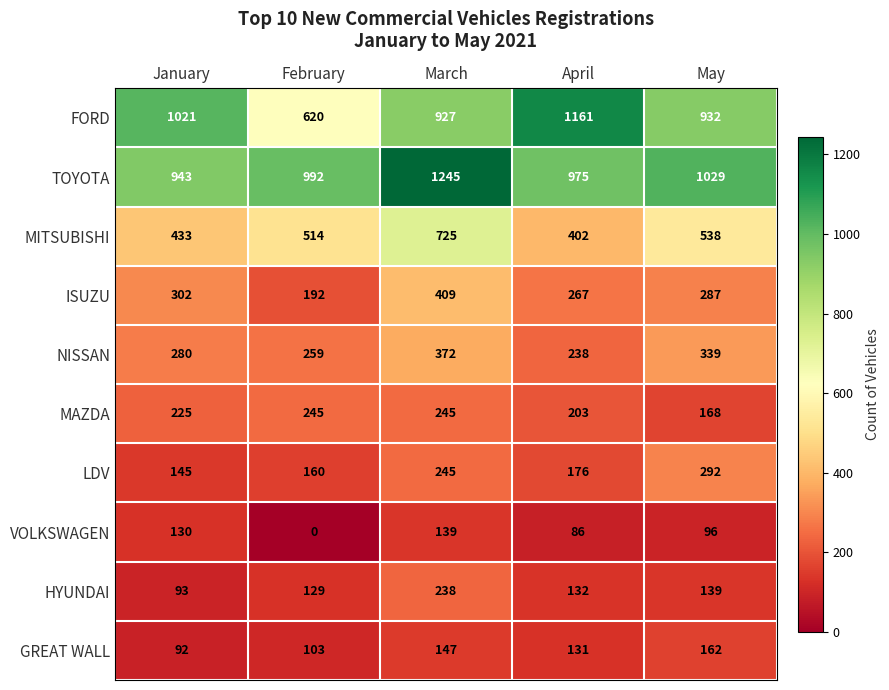

Rank the series by their maximum value, from highest to lowest.

TOYOTA, FORD, MITSUBISHI, ISUZU, NISSAN, LDV, MAZDA, HYUNDAI, GREAT WALL, VOLKSWAGEN